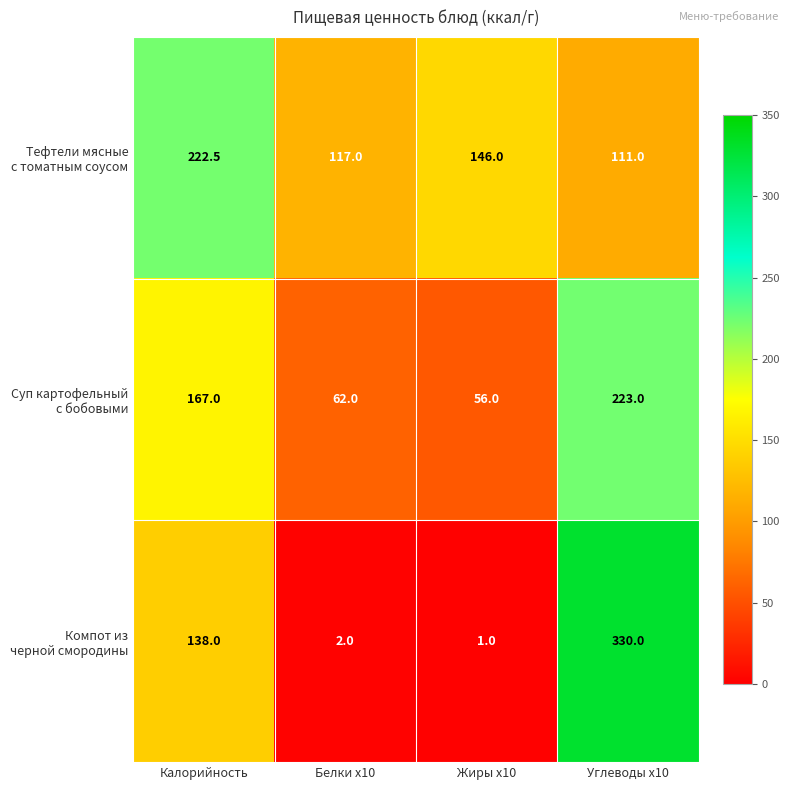

What is the smallest value displayed?

1.0